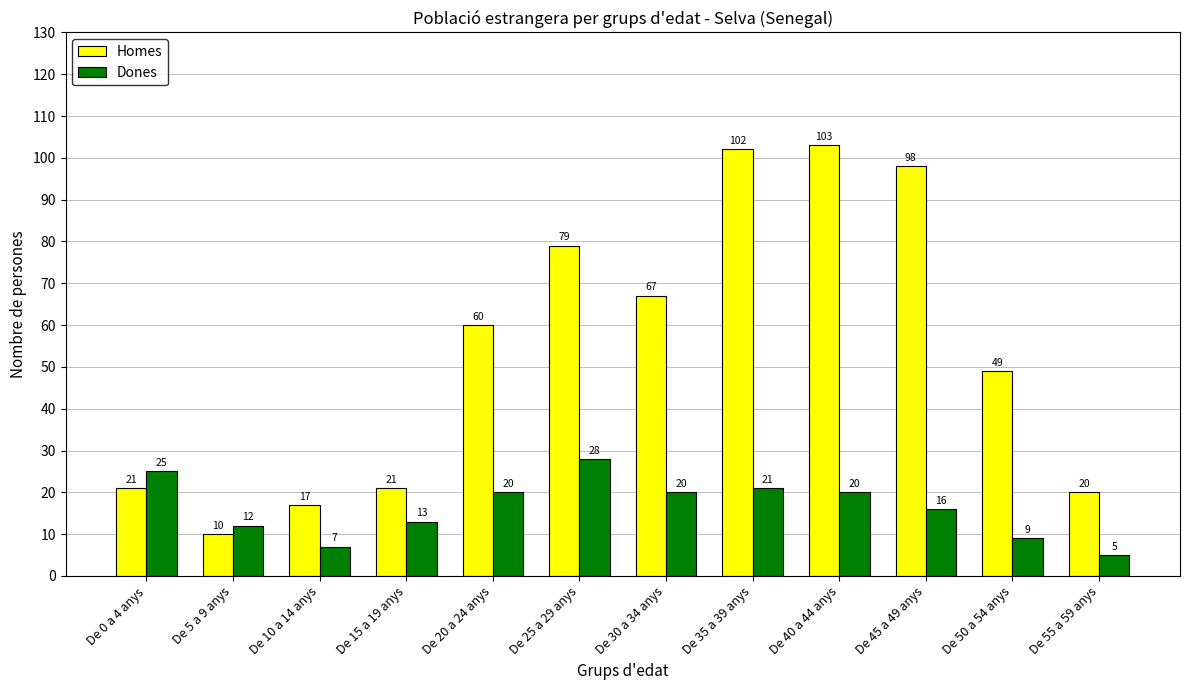

What is the label of the 11th bar from the right?

De 5 a 9 anys